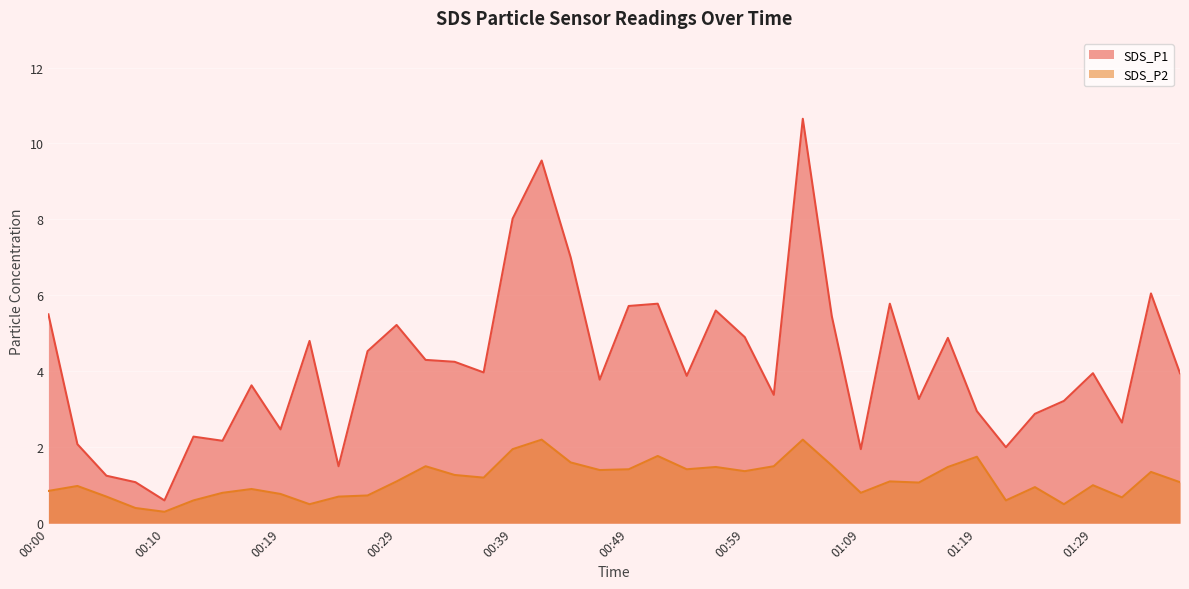

In SDS_P1, how many points are higher than both neighbors (excluding endpoints)?

12